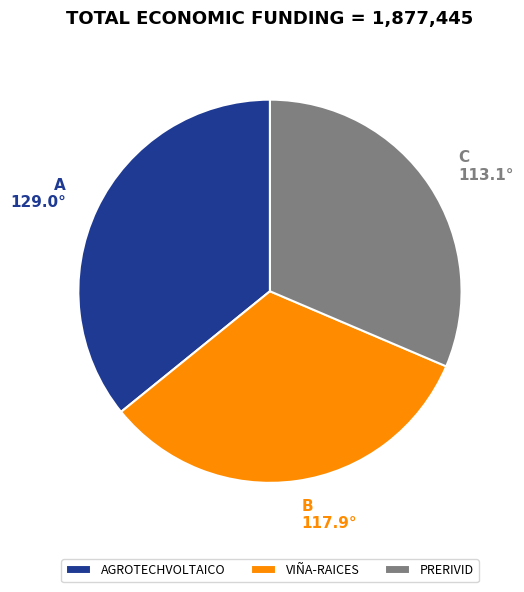

Is VIÑA-RAICES the majority of the pie?

No